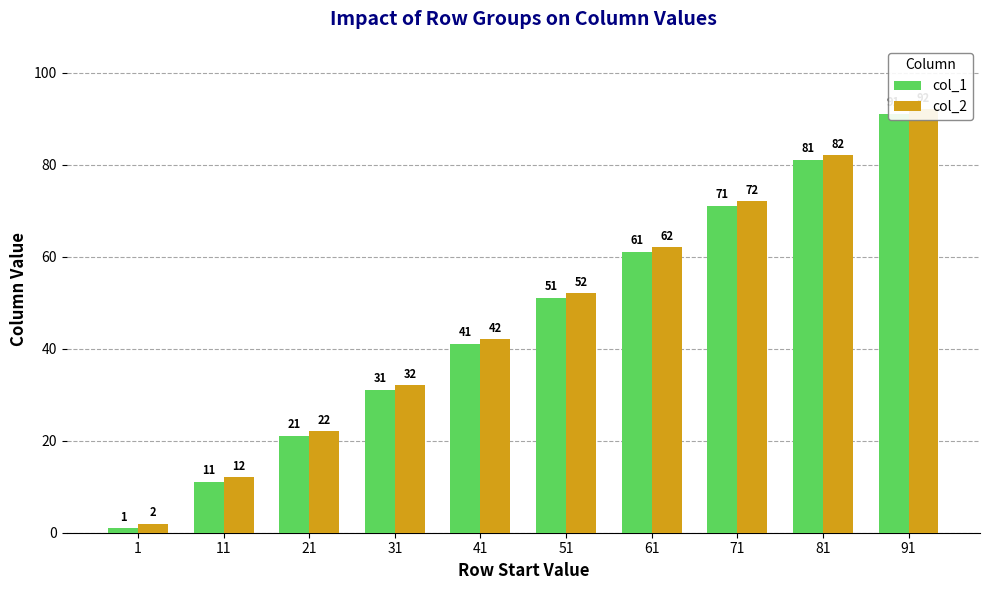

Rank the series by their average value, from highest to lowest.

col_2, col_1